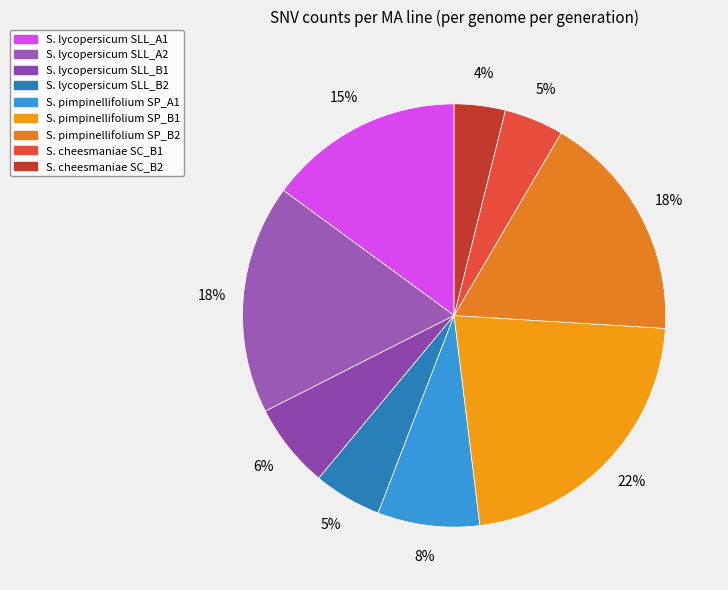

Count the number of slices in the pie.

9